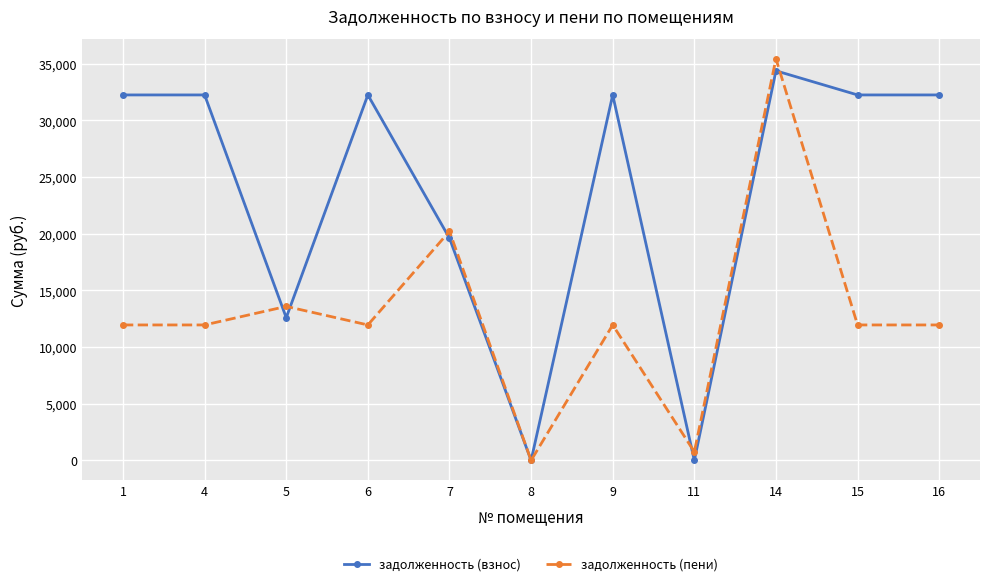

What is the value of the задолженность (пени) point at the 3rd from the left?

13584.0